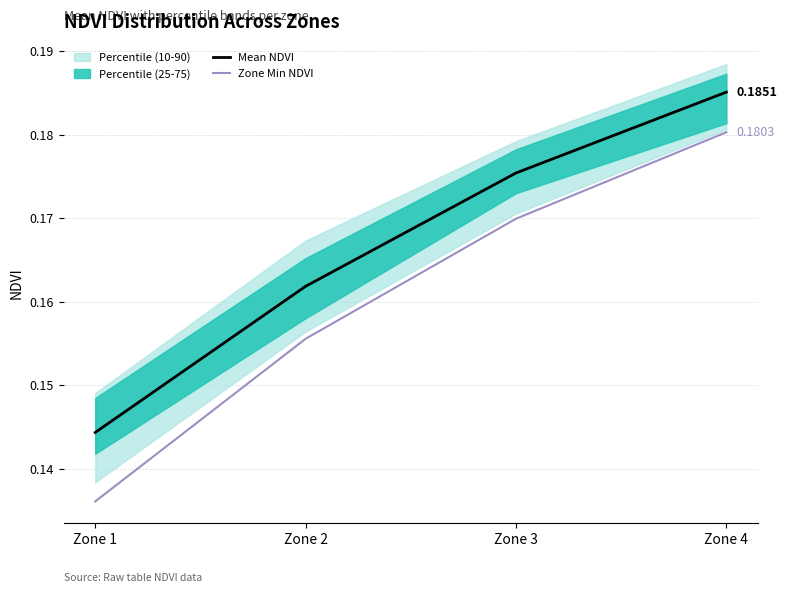

What is the value of the Mean NDVI point at the 1st from the left?

0.1